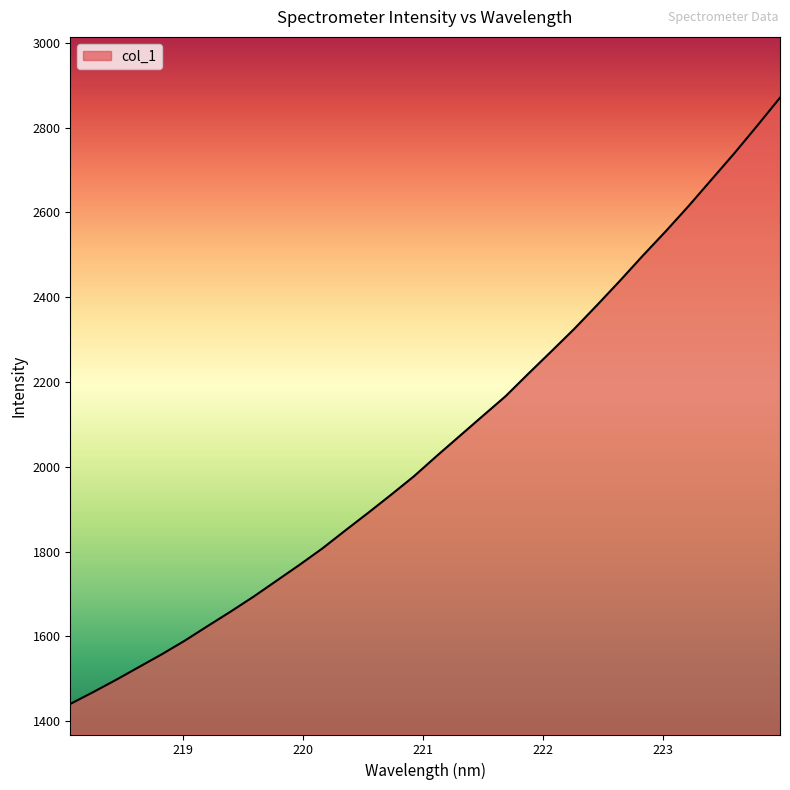

How many series are shown in this chart?

1